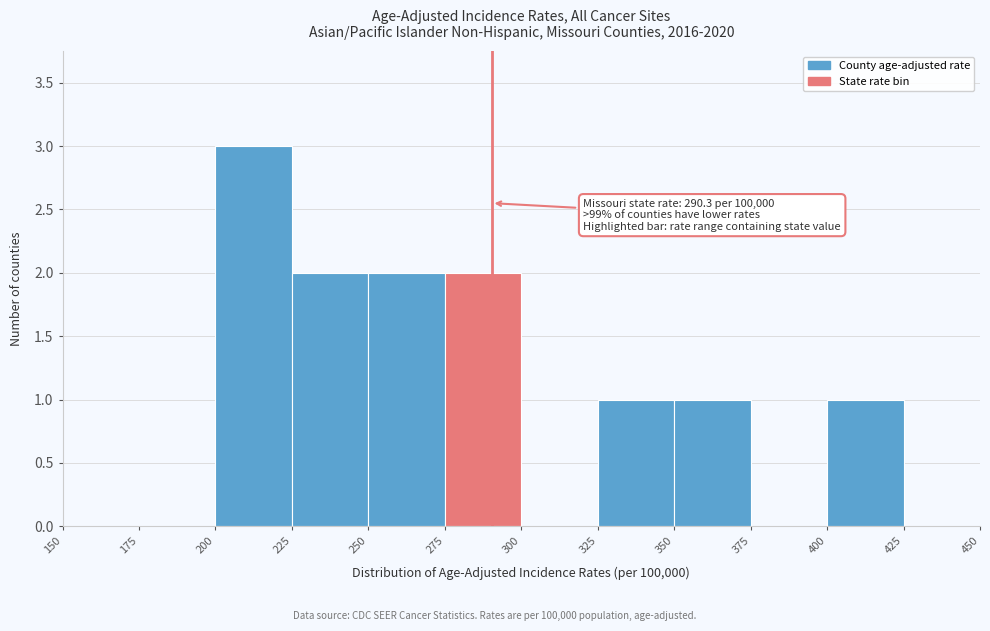

Which range on the x-axis has the tallest bar?

200 to 225